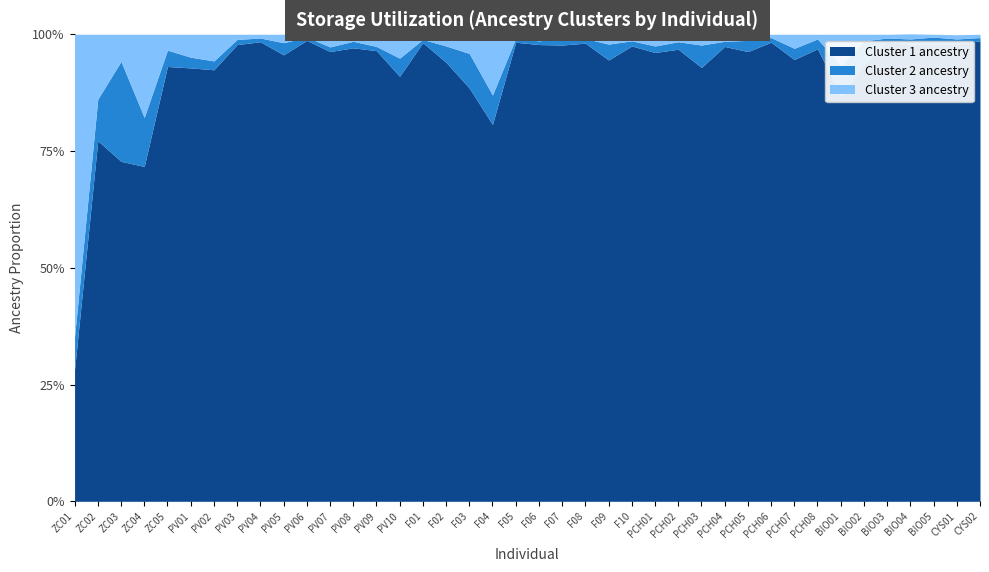

At which category does Cluster 2 ancestry reach its first local valley?

PV04